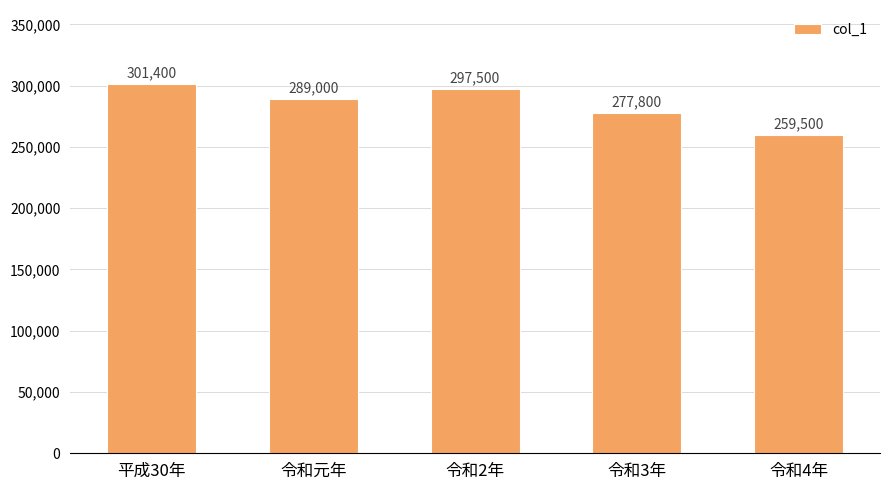

Is it true that the value at 令和4年 is 396789?

False